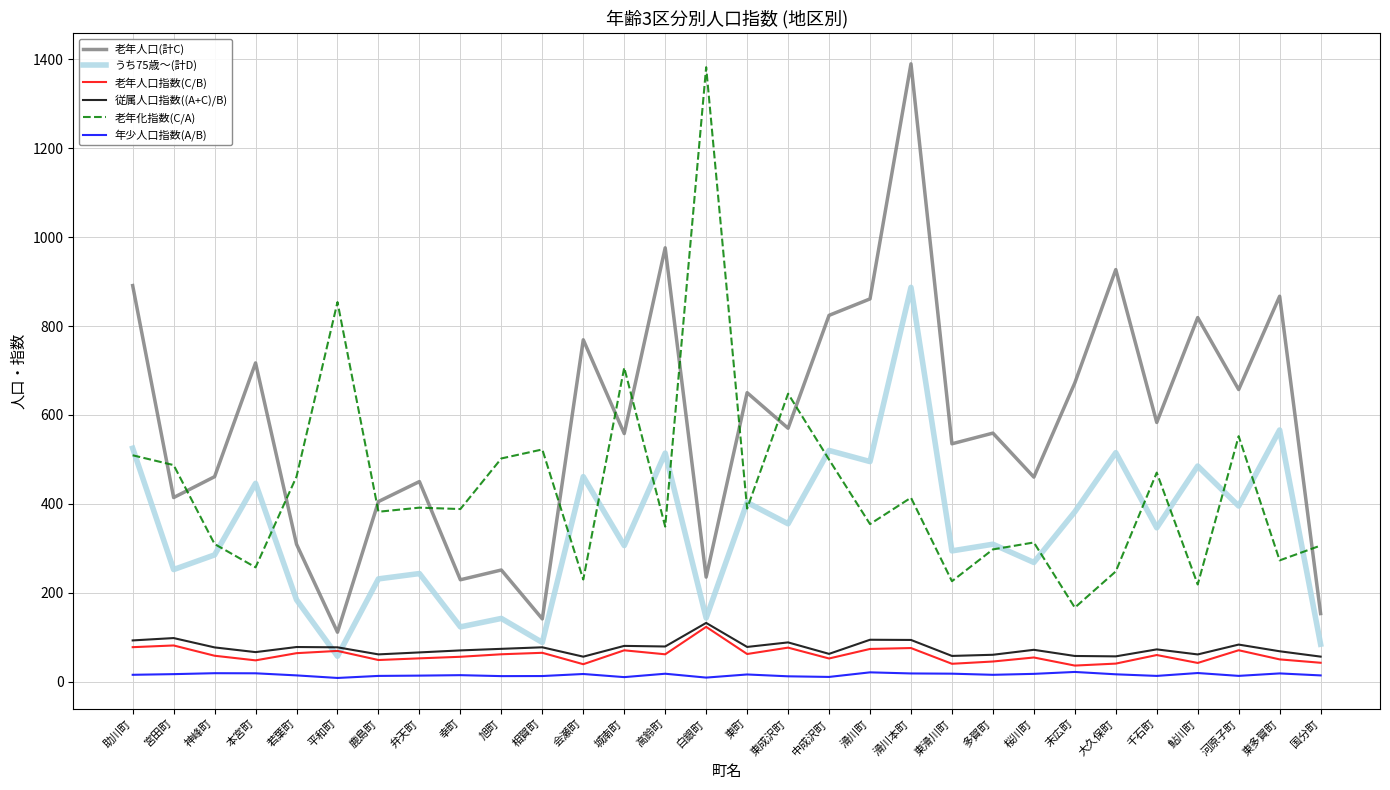

True or false: 老年人口(計C) and 年少人口指数(A/B) cross at least once.

False